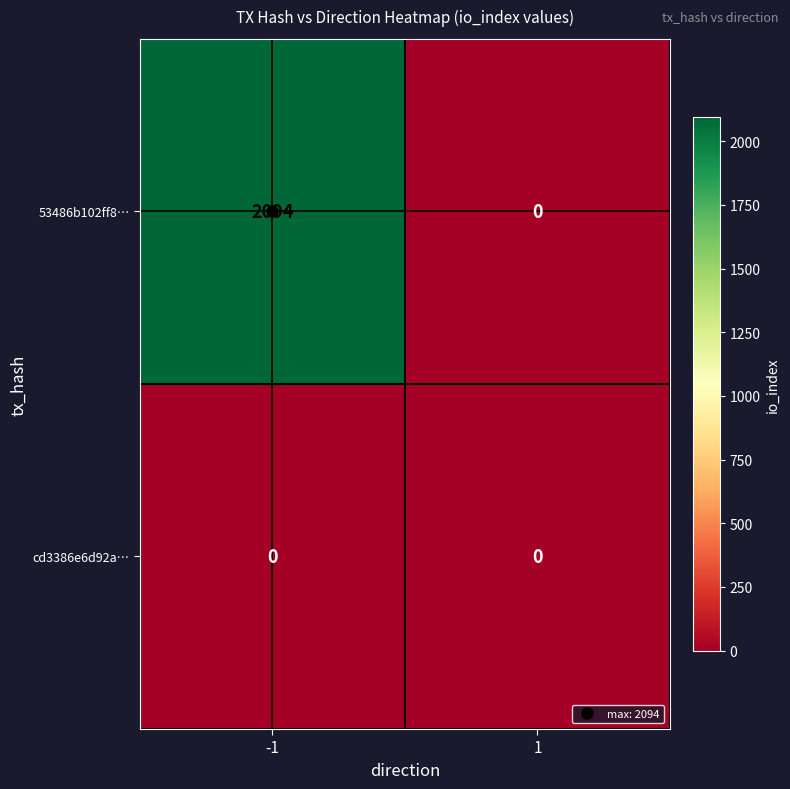

The value of 53486b102ff8… at -1 is 2094. True or false?

True